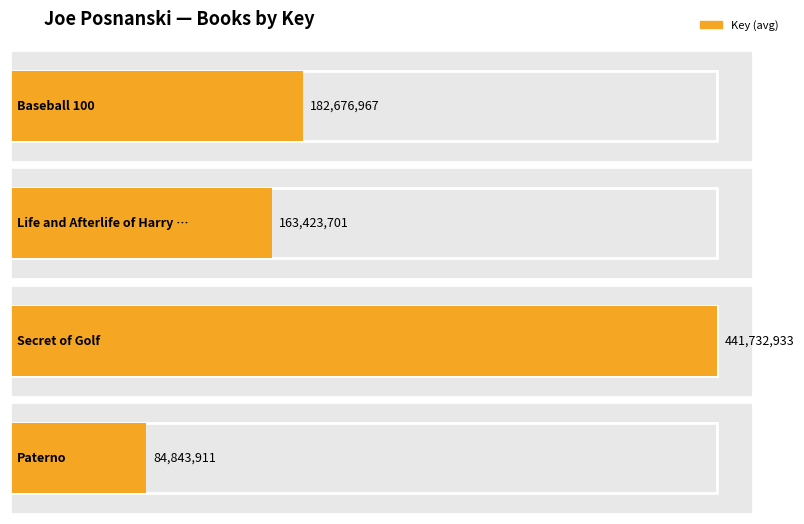

List the labels in order of value, largest first.

Secret of Golf, Baseball 100, Life and Afterlife of Harry Houdini, Paterno